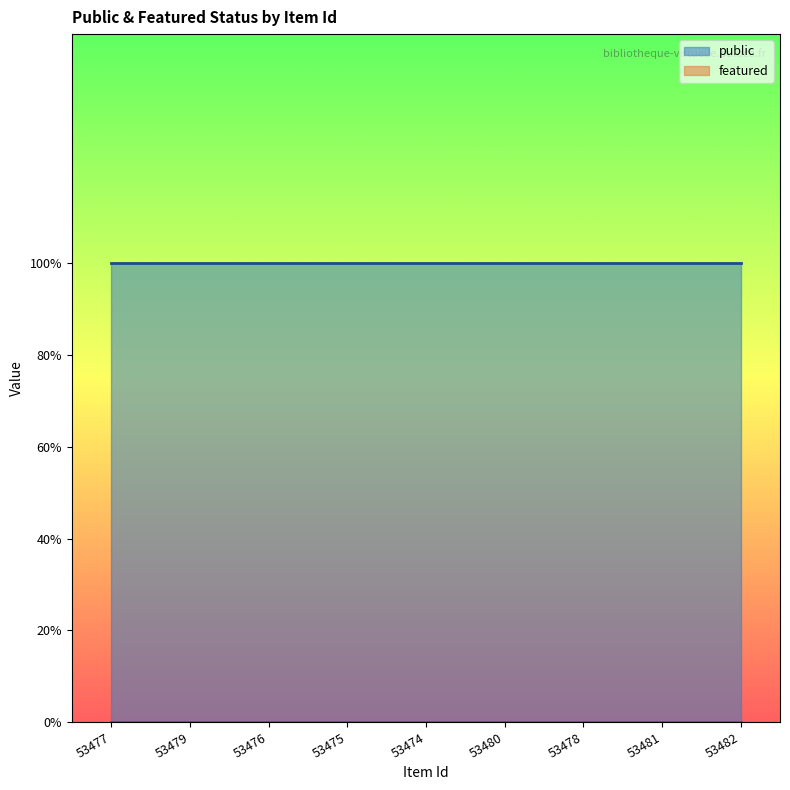

Which category has the lowest value across all series?

53477